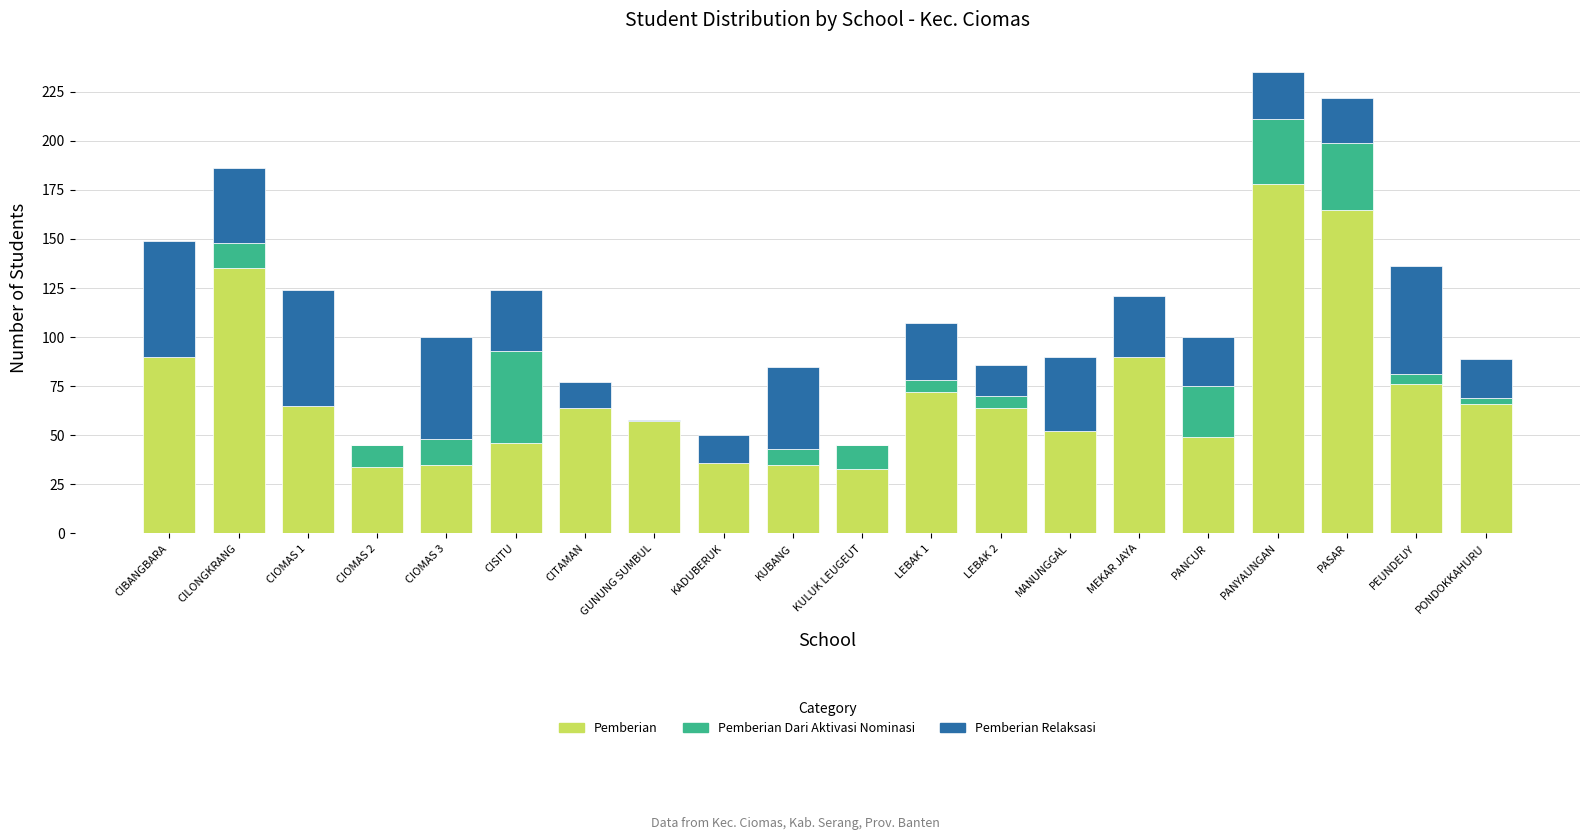

What is the highest value of the Pemberian series?

178